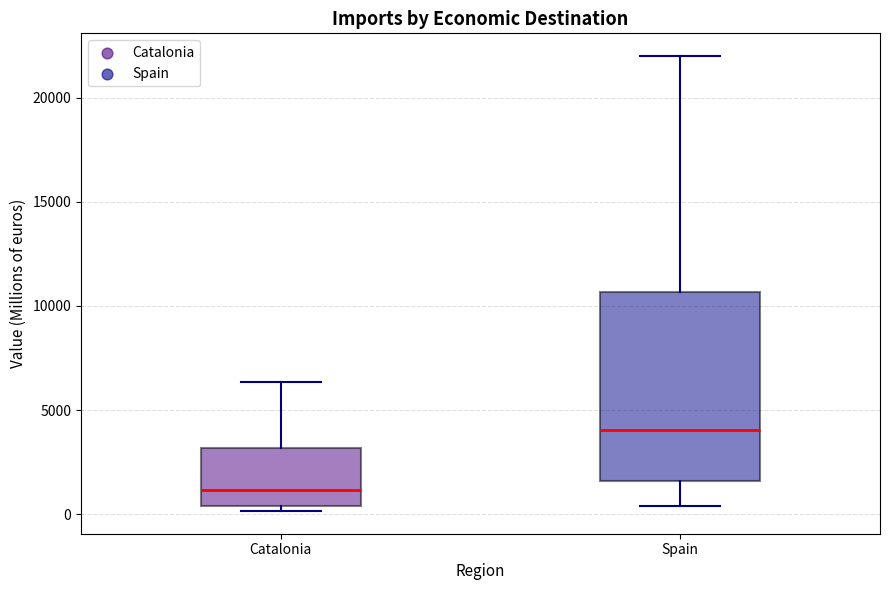

Reading left to right, transcribe this box plot: for each box, give where its median line is, the range the box spans, and where its two whiskers end, as read against the y-axis. The values are not printed on the chart, so give them approximately, as read against the axis.

Catalonia: median 1000, box 500 to 3000, whiskers 0 to 6500
Spain: median 4000, box 1500 to 10500, whiskers 500 to 22000